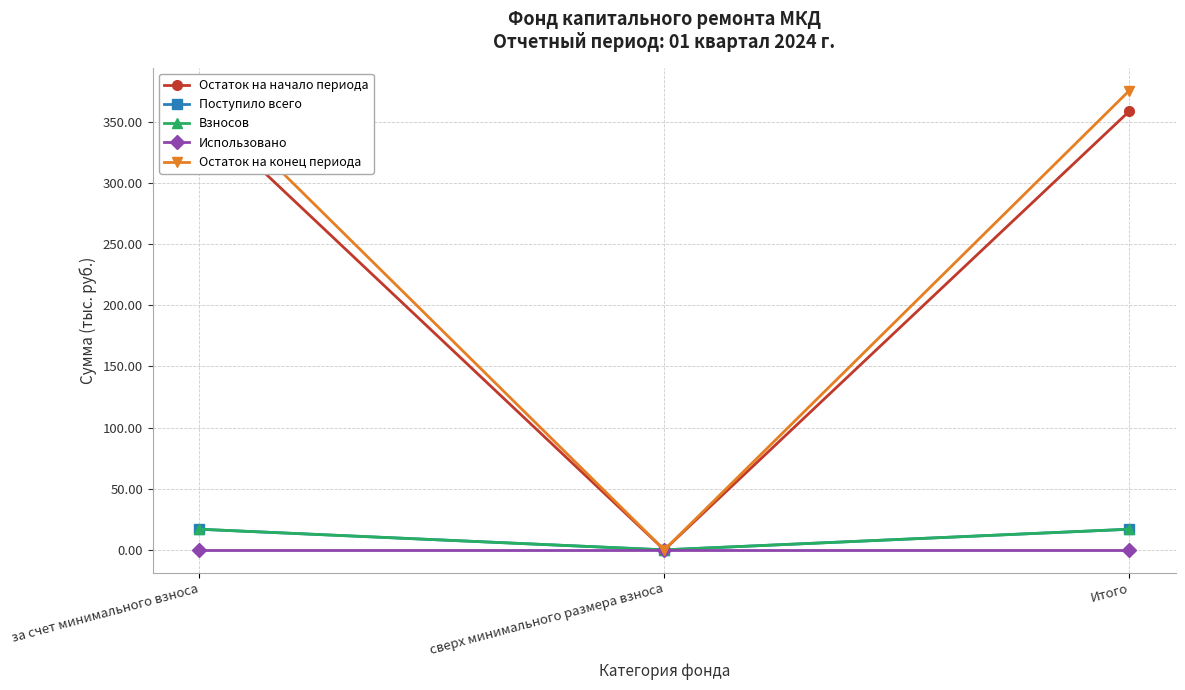

Is the value of Остаток на конец периода at сверх минимального размера взноса greater than the value of Взносов at сверх минимального размера взноса?

No